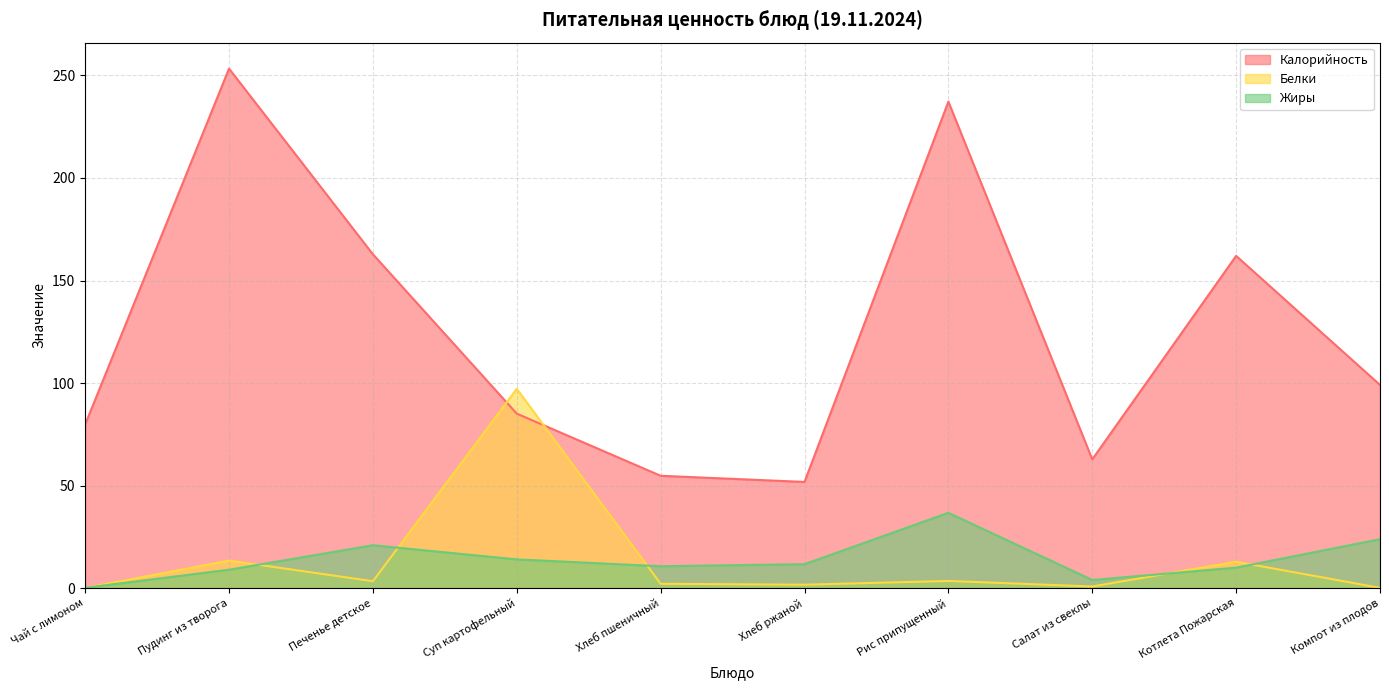

Between Пудинг из творога and Печенье детское, which series saw the biggest shift?

Калорийность